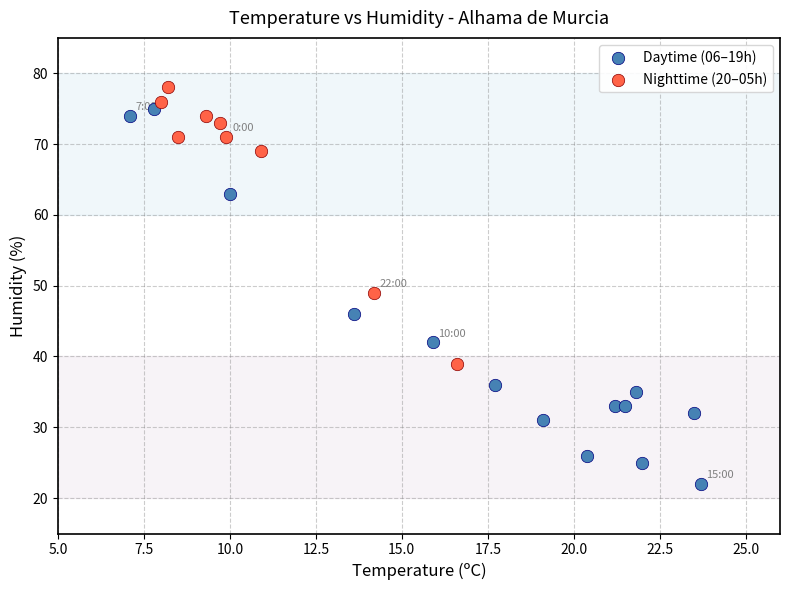

Which series reaches the maximum Y coordinate?

Nighttime (20–05h)